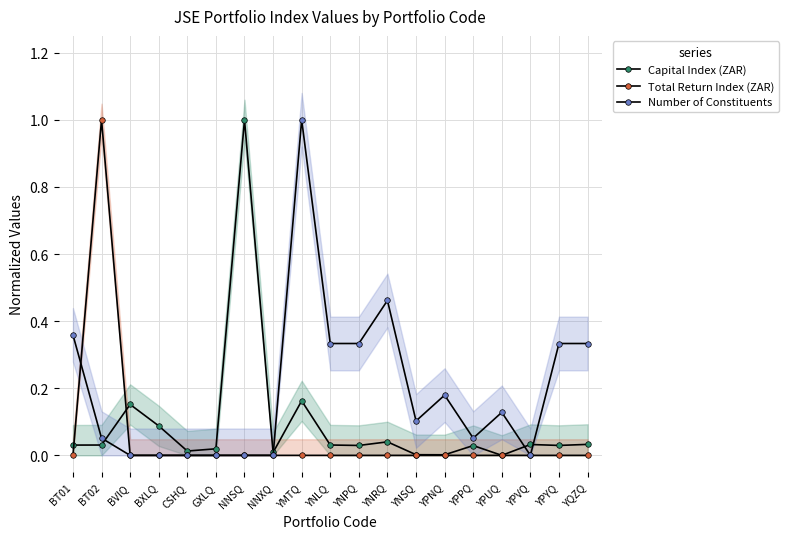

Reading right to left, extract all data points from this chart.

Capital Index (ZAR): YQZQ=0.0	YPYQ=0.0	YPVQ=0.0	YPUQ=0.0	YPPQ=0.0	YPNQ=0.0	YNSQ=0.0	YNRQ=0.0	YNPQ=0.0	YNLQ=0.0	YMTQ=0.2	NNXQ=0.0	NNSQ=1.0	GXLQ=0.0	CSHQ=0.0	BXLQ=0.1	BVIQ=0.2	BT02=0.0	BT01=0.0
Total Return Index (ZAR): YQZQ=0.0	YPYQ=0.0	YPVQ=0.0	YPUQ=0.0	YPPQ=0.0	YPNQ=0.0	YNSQ=0.0	YNRQ=0.0	YNPQ=0.0	YNLQ=0.0	YMTQ=0.0	NNXQ=0.0	NNSQ=0.0	GXLQ=0.0	CSHQ=0.0	BXLQ=0.0	BVIQ=0.0	BT02=1.0	BT01=0.0
Number of Constituents: YQZQ=0.3	YPYQ=0.3	YPVQ=0.0	YPUQ=0.1	YPPQ=0.1	YPNQ=0.2	YNSQ=0.1	YNRQ=0.5	YNPQ=0.3	YNLQ=0.3	YMTQ=1.0	NNXQ=0.0	NNSQ=0.0	GXLQ=0.0	CSHQ=0.0	BXLQ=0.0	BVIQ=0.0	BT02=0.1	BT01=0.4